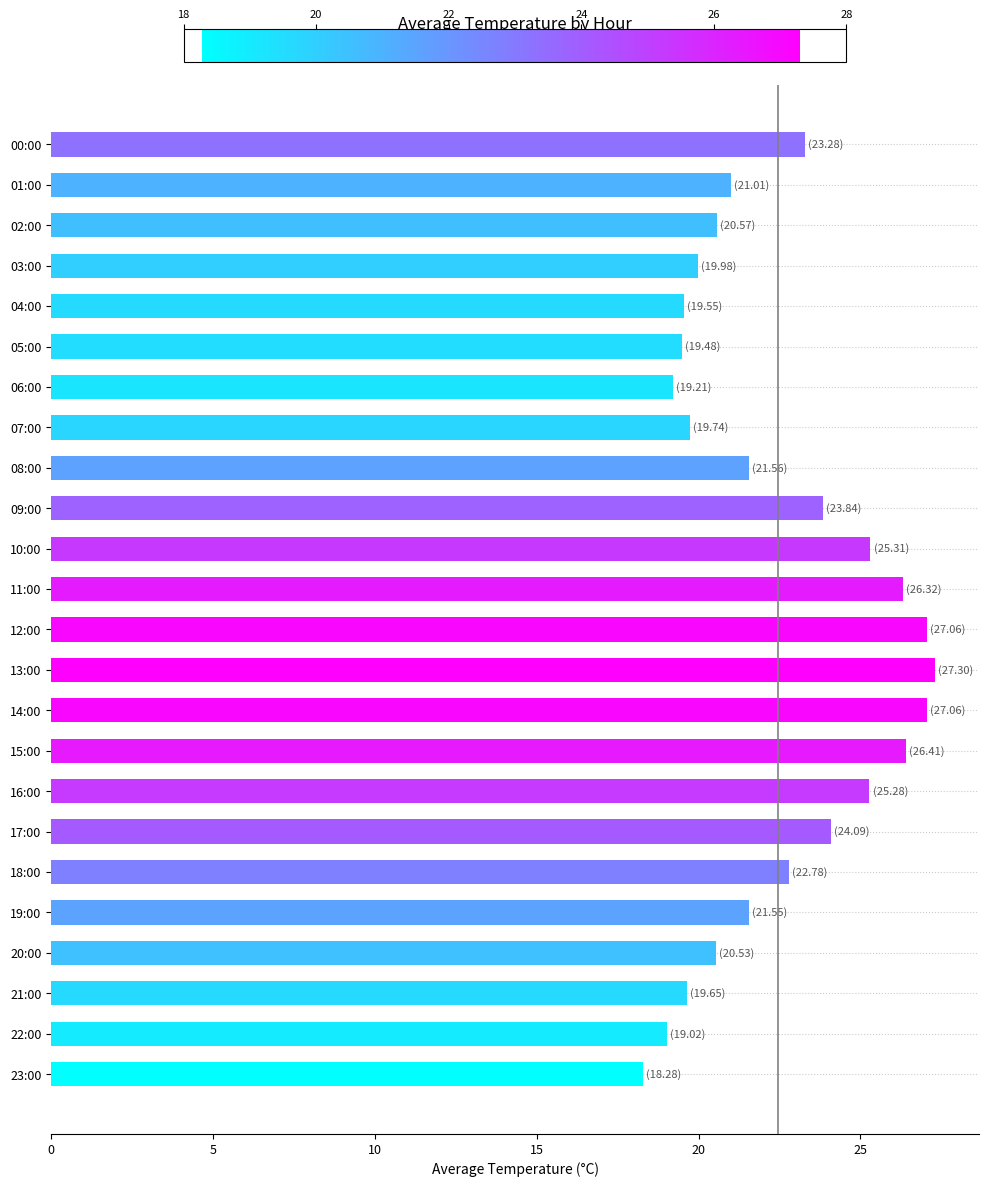

Does the chart contain stacked bars?

No